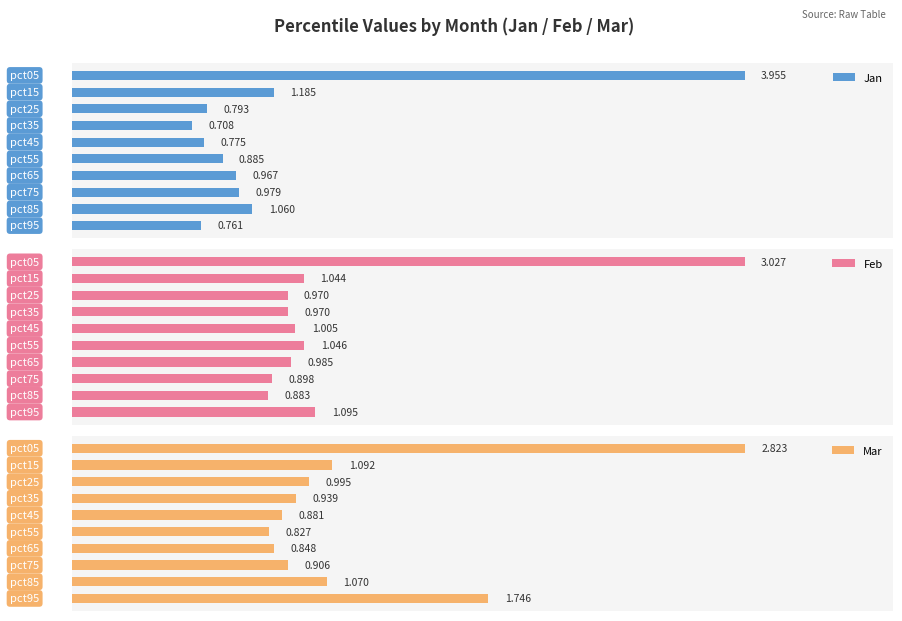

The value of Feb at 6 is 1.3. True or false?

False